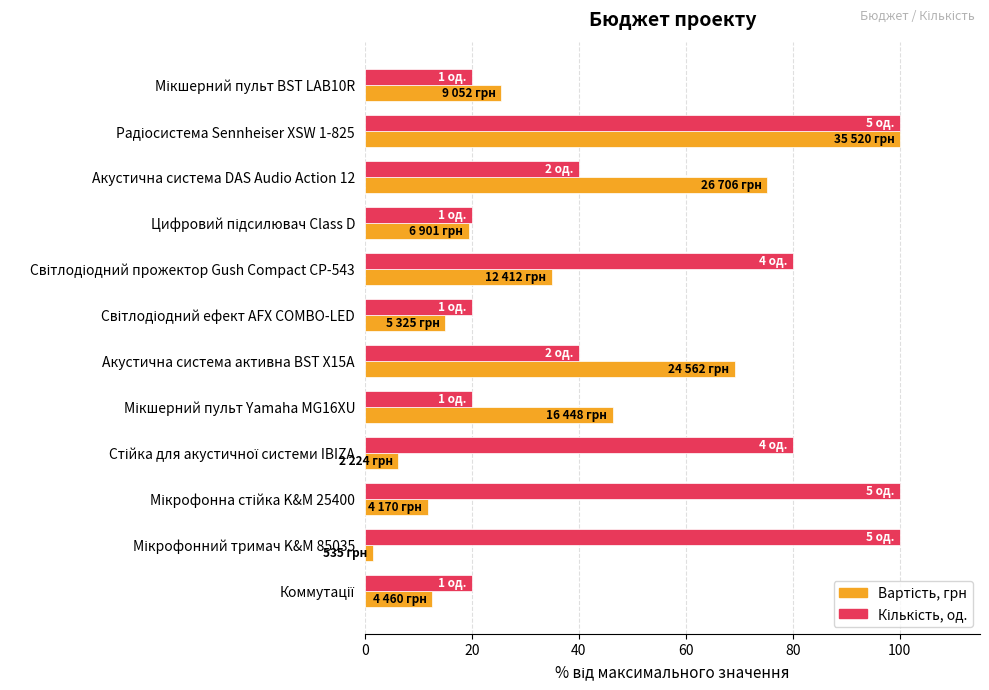

At how many categories does at least one series exceed 61?

7